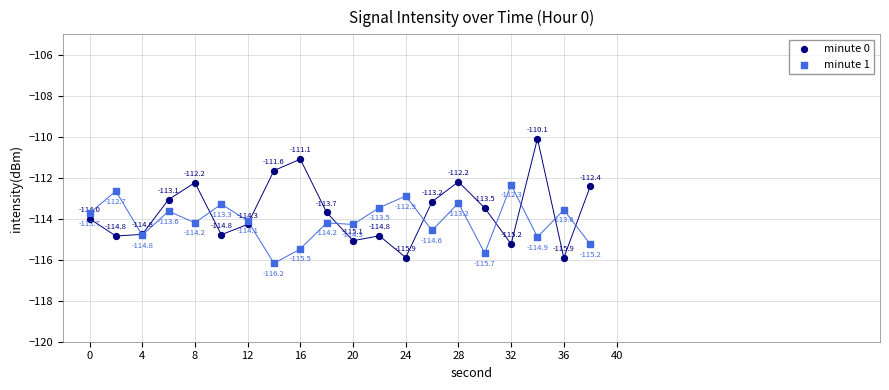

In the minute 1 series, what Y value is closest to -114?

-114.1